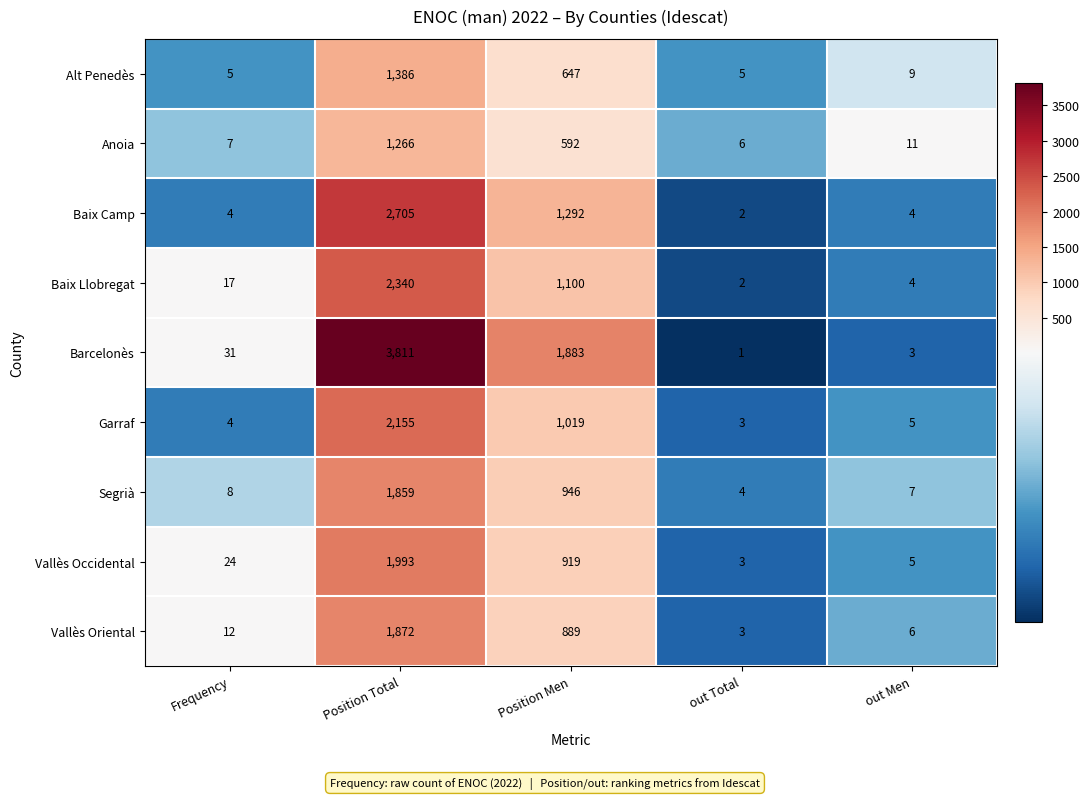

How many distinct data groups are displayed?

9